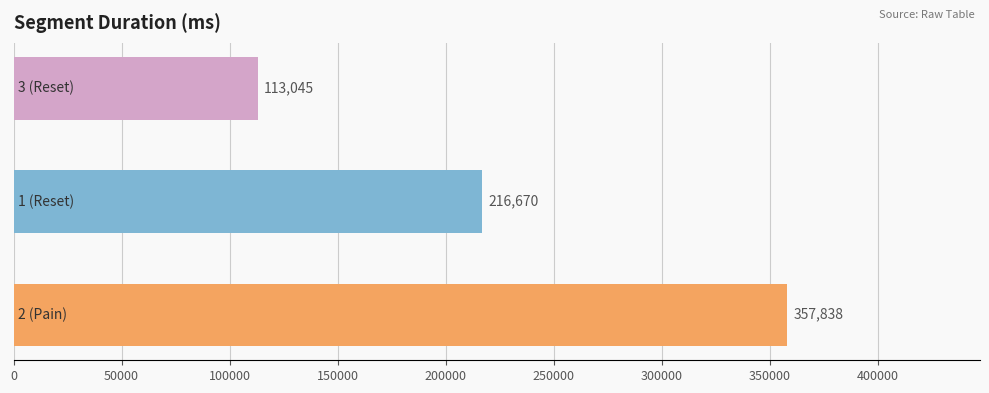

What is the average value?

229184